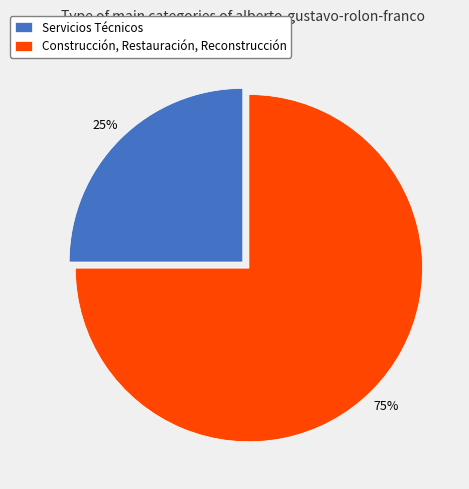

How many slices are in this pie chart?

2